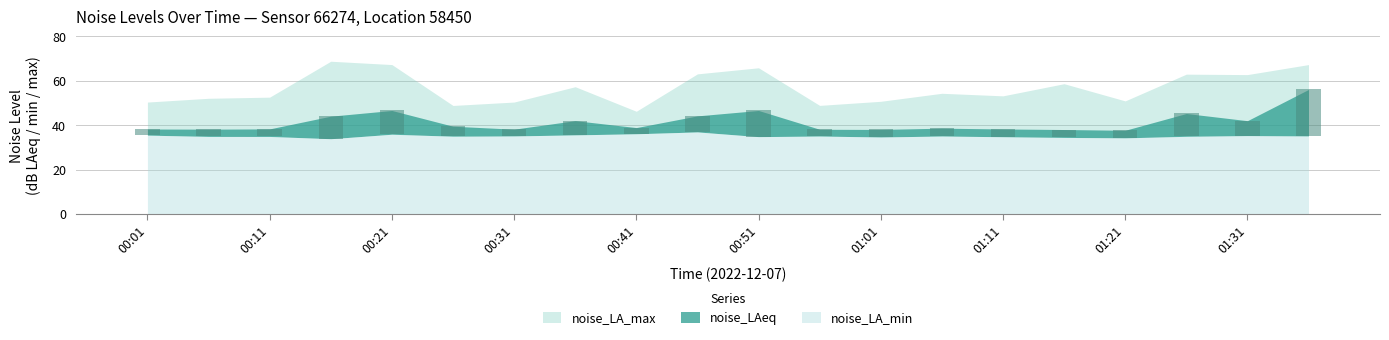

What is the lowest value of the noise_LA_min series?

33.9